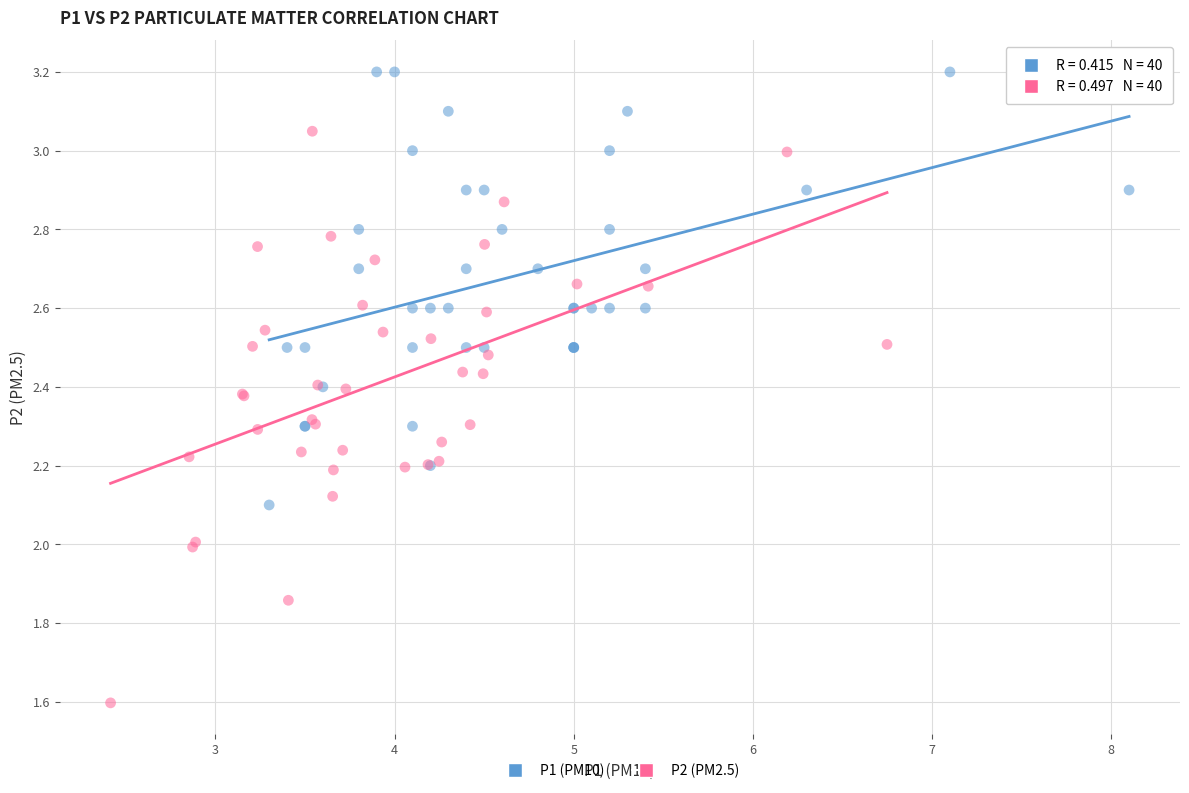

Which series reaches the minimum Y coordinate?

P2 (PM2.5)